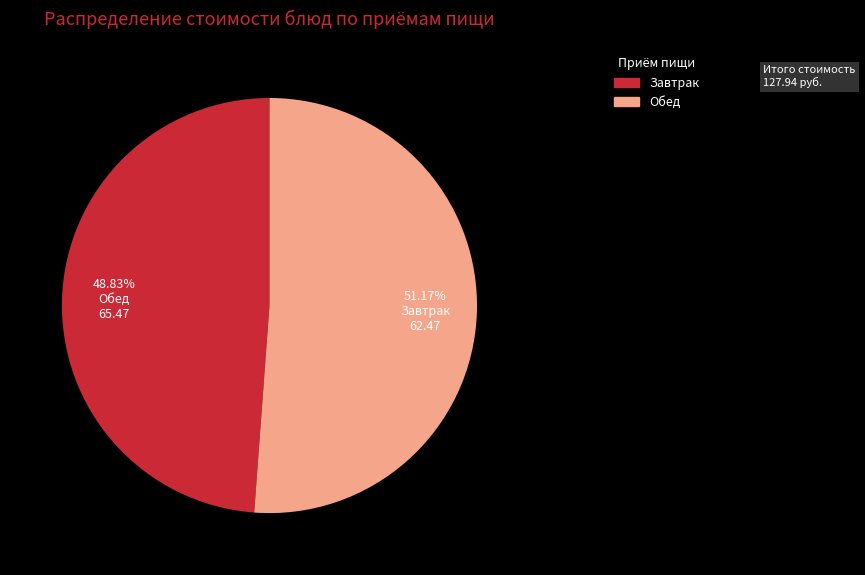

Do Обед and Завтрак together represent more than half of the pie?

Yes